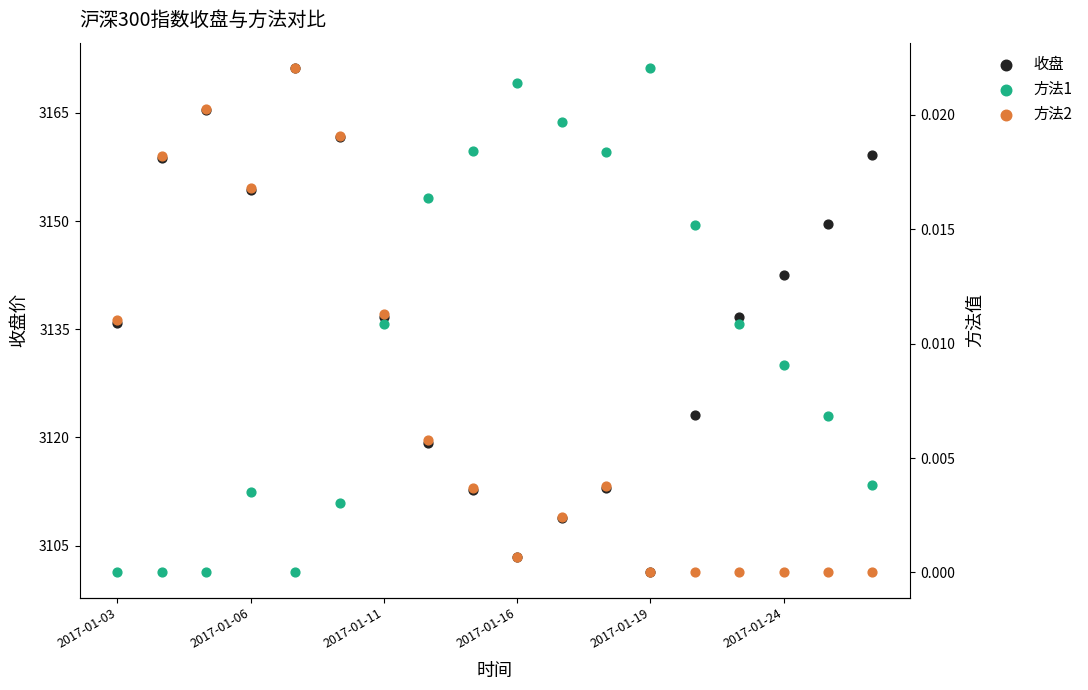

Which series contains the lowest Y value?

方法1